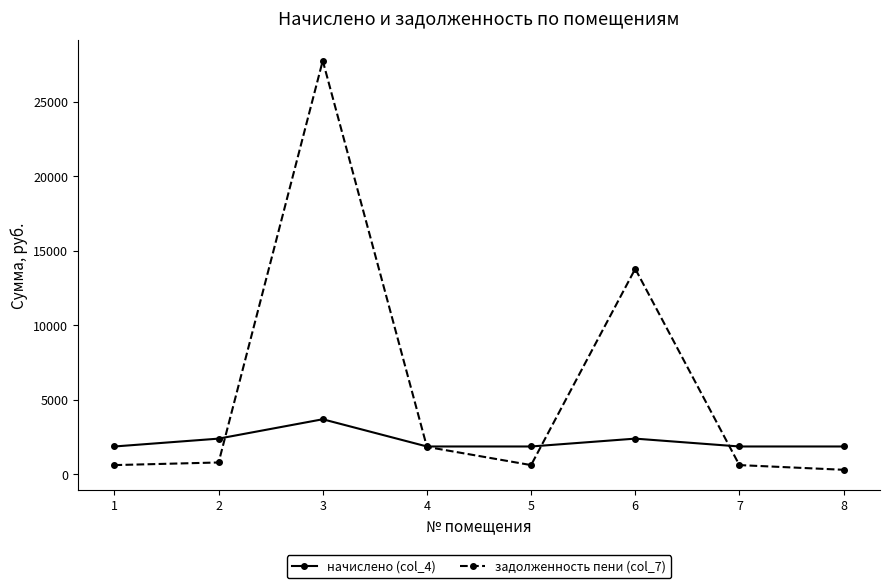

What are all the series names shown in the legend?

начислено (col_4), задолженность пени (col_7)